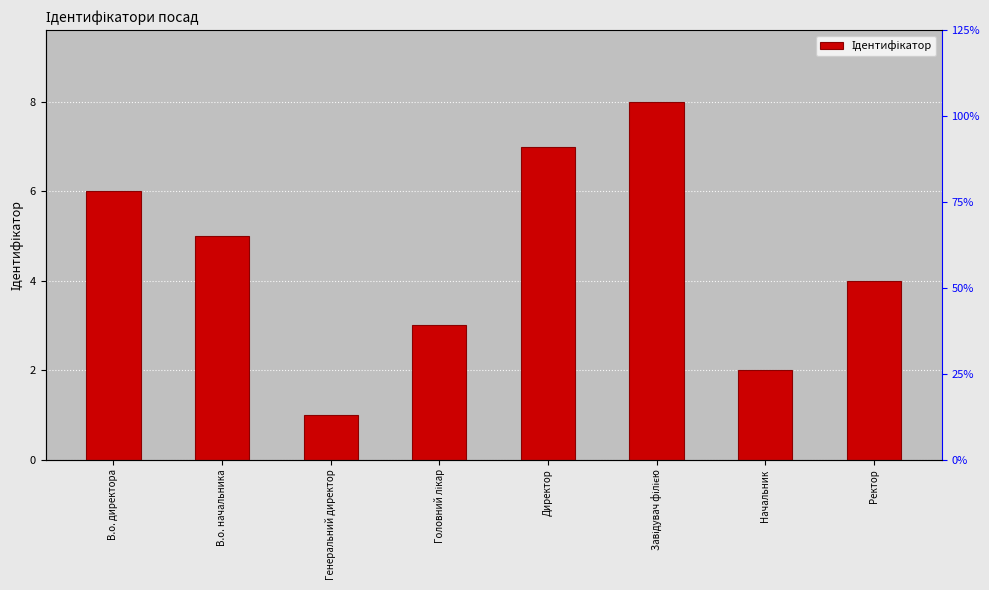

Reading left to right, transcribe all the data shown in this chart.

6	5	1	3	7	8	2	4